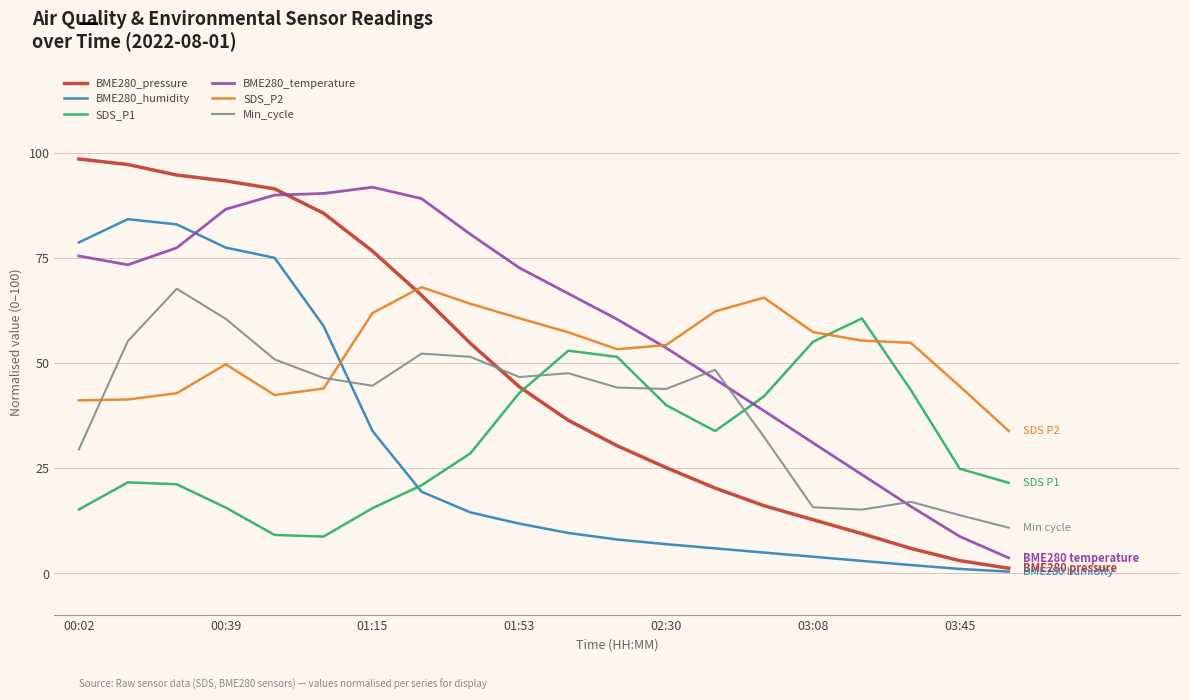

Which series has the largest range (max minus min)?

BME280_pressure